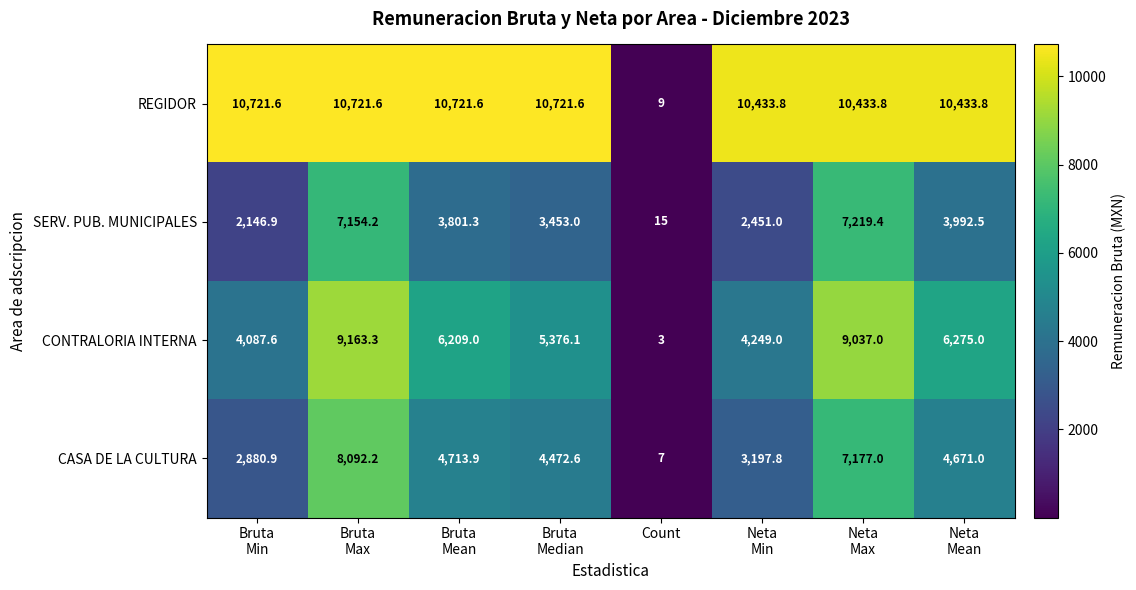

What is the sum of all REGIDOR values?

74196.8